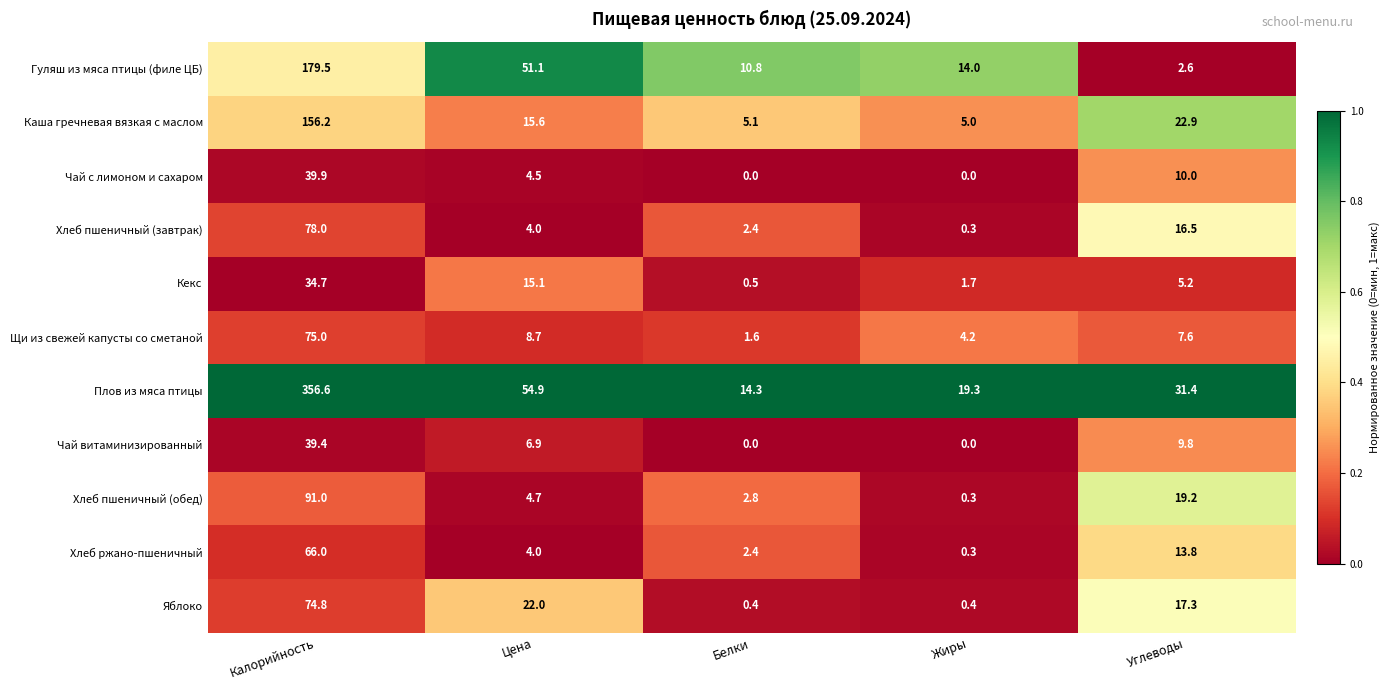

What is the minimum value for Хлеб ржано-пшеничный?

0.3